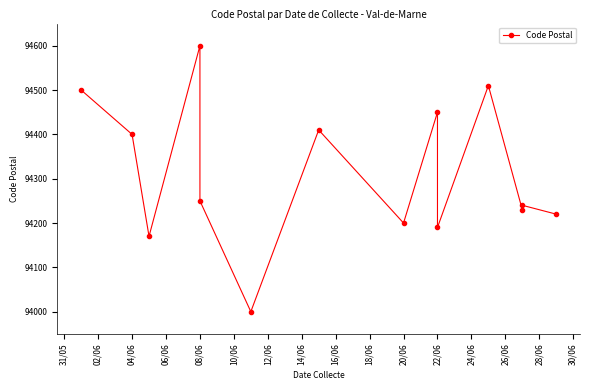

Count the number of categories in the chart.

14